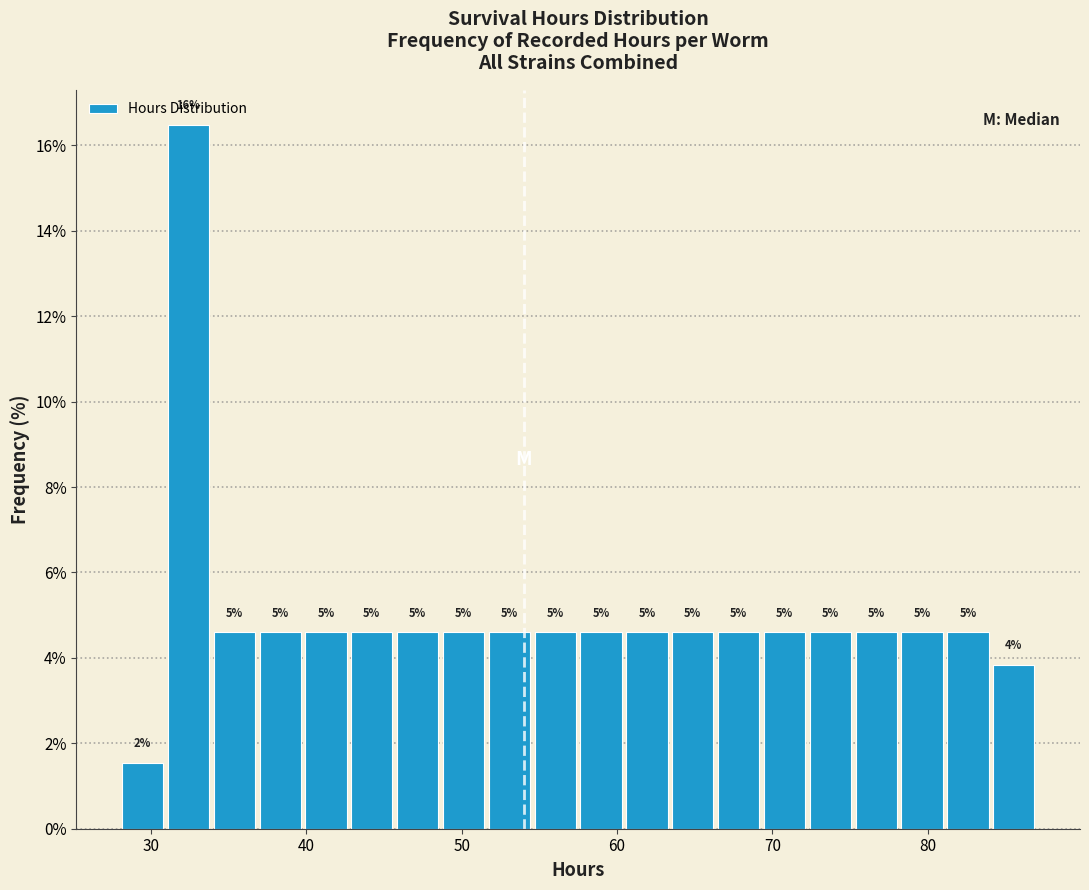

Around what value on the x-axis is the tallest bar? Give the approximate position of its centre, as read against the axis.

32